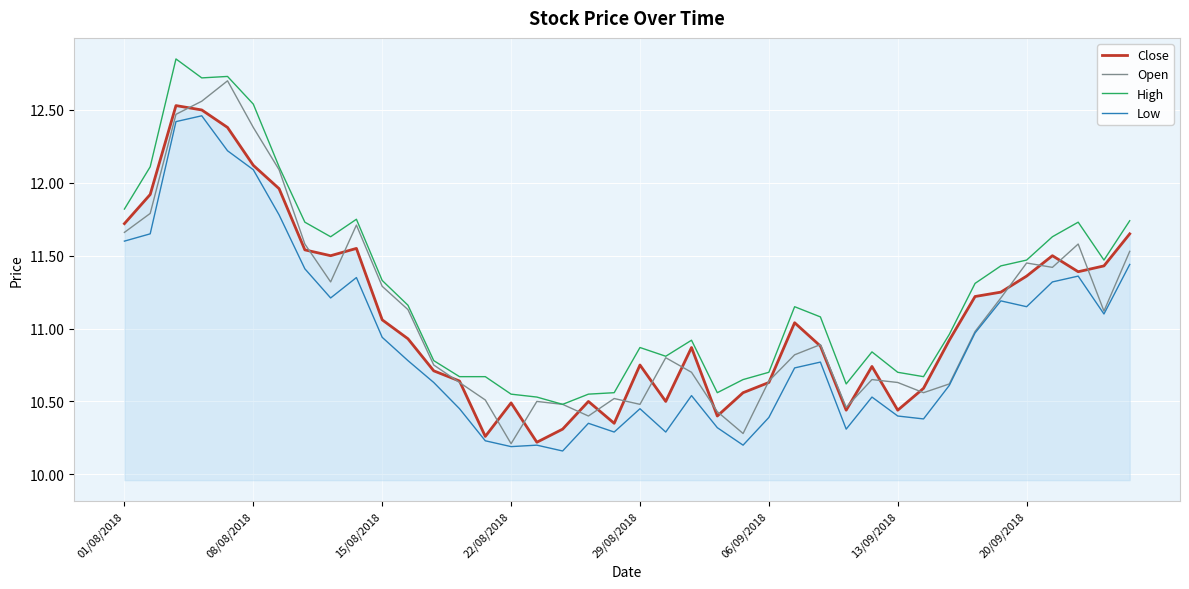

Which series has the largest total across all categories?

High